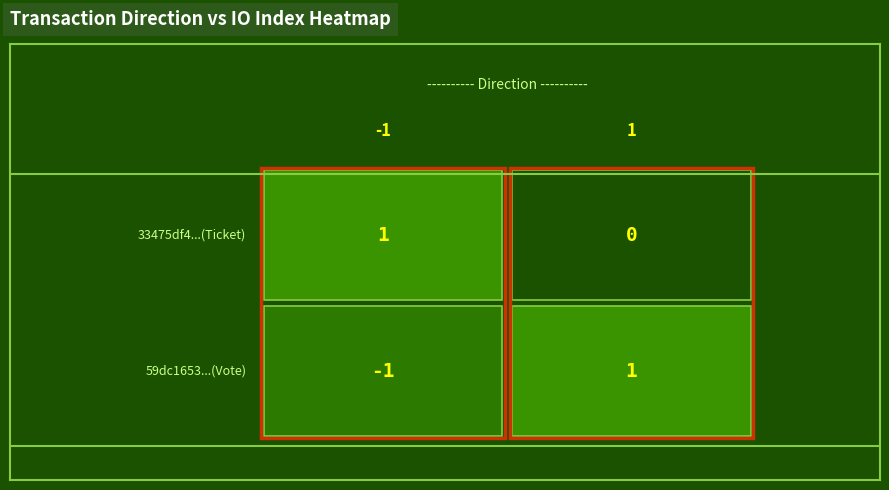

Reading left to right, what are all the values shown in this chart?

59dc1653ee262dac011a976da6a02937f0c2f13: 0=-1	1=1
33475df4f2f9153a36101bf53ccc23a15c826e3: 0=1	1=0